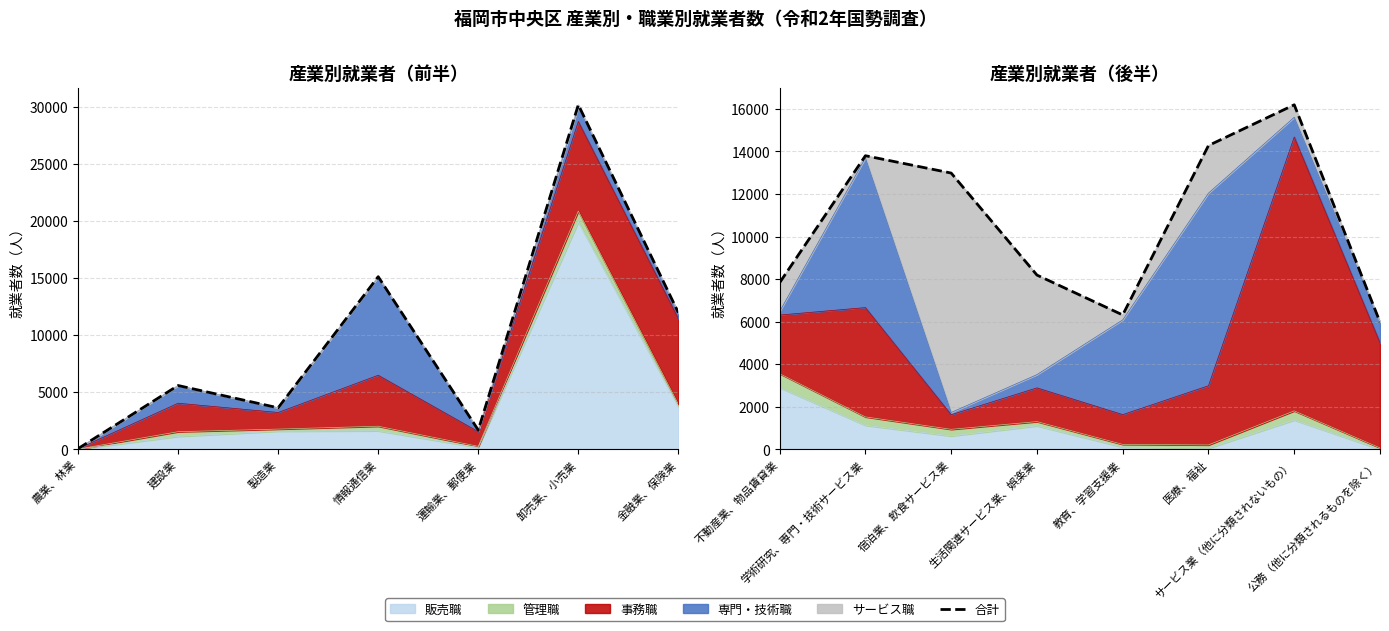

The chart shows a value of 19700 at 学術研究、専門・技術サービス業. True or false?

False